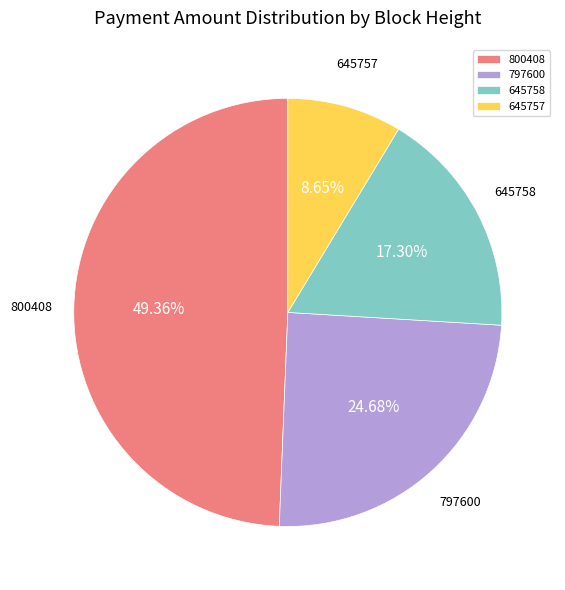

Which has a higher value, 797600 or 645757?

797600